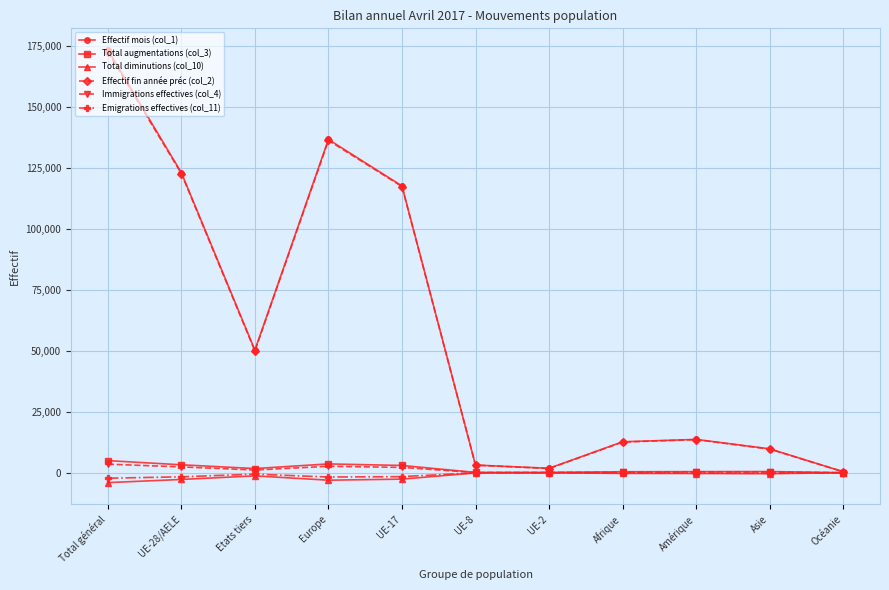

True or false: Total augmentations (col_3) and Immigrations effectives (col_4) intersect in this chart.

False